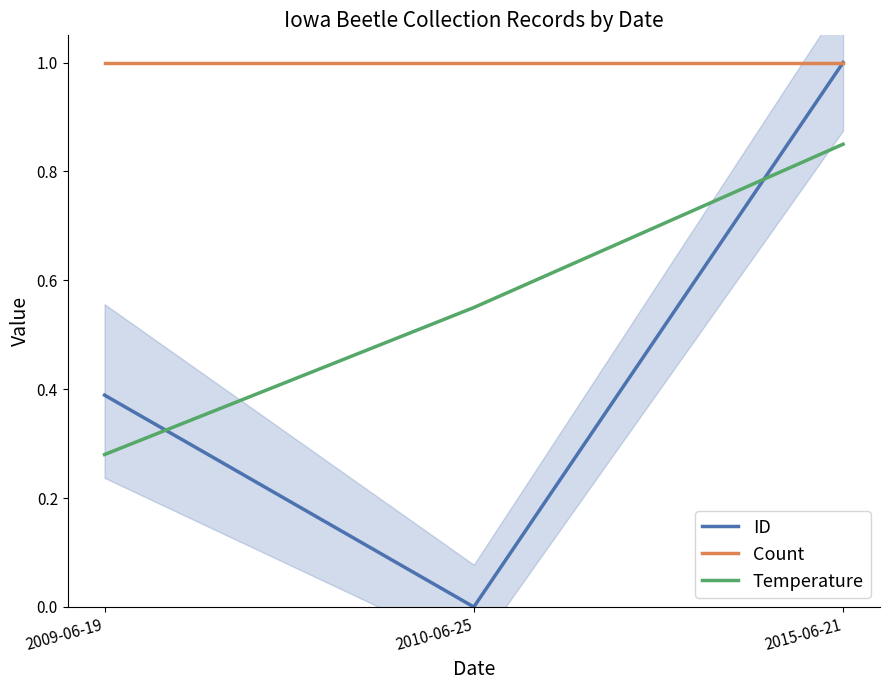

How many Temperature values are between 0 and 1?

3